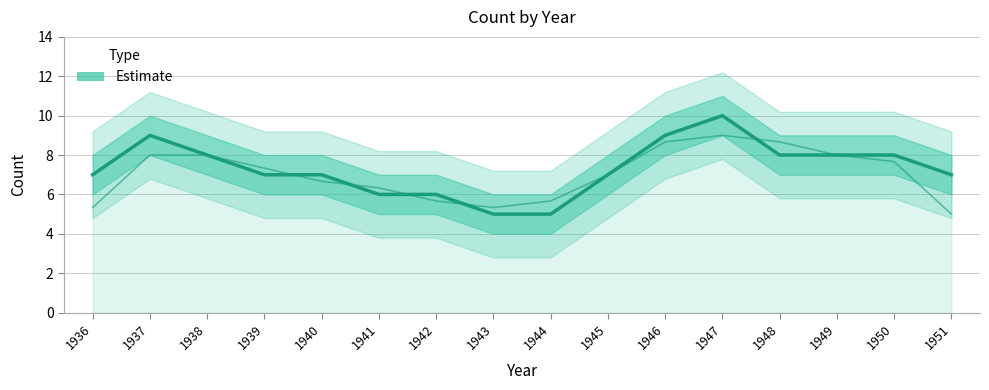

Rank the categories by value from lowest to highest.

1943, 1944, 1941, 1942, 1936, 1939, 1940, 1945, 1951, 1938, 1948, 1949, 1950, 1937, 1946, 1947